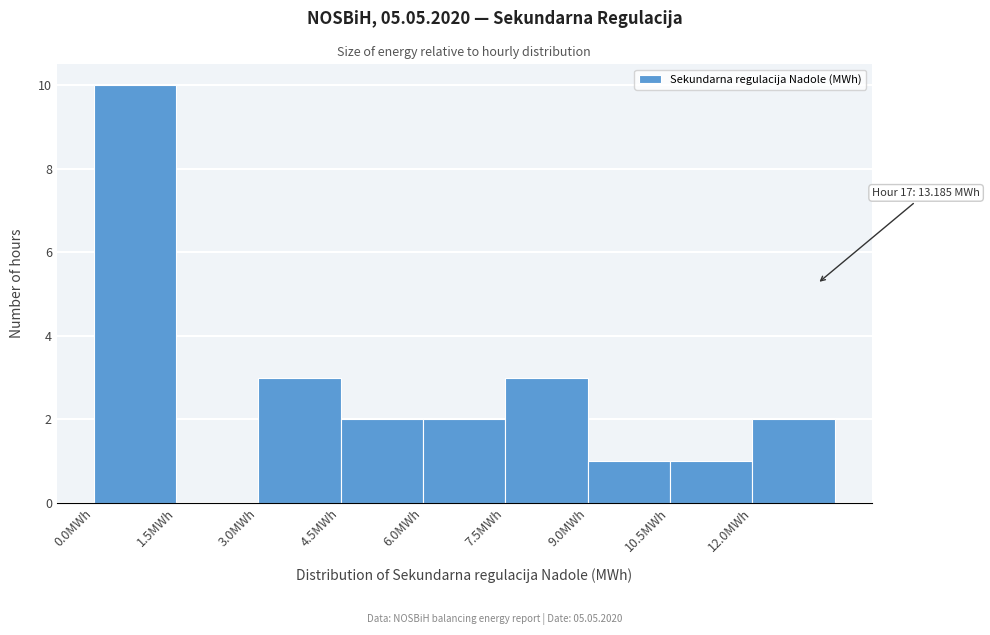

Which range on the x-axis has the tallest bar?

0.0 to 1.5